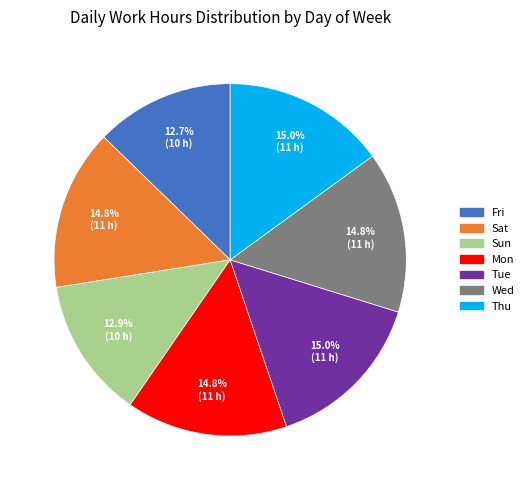

To the nearest percent, what percentage of the pie is Thu?

15%